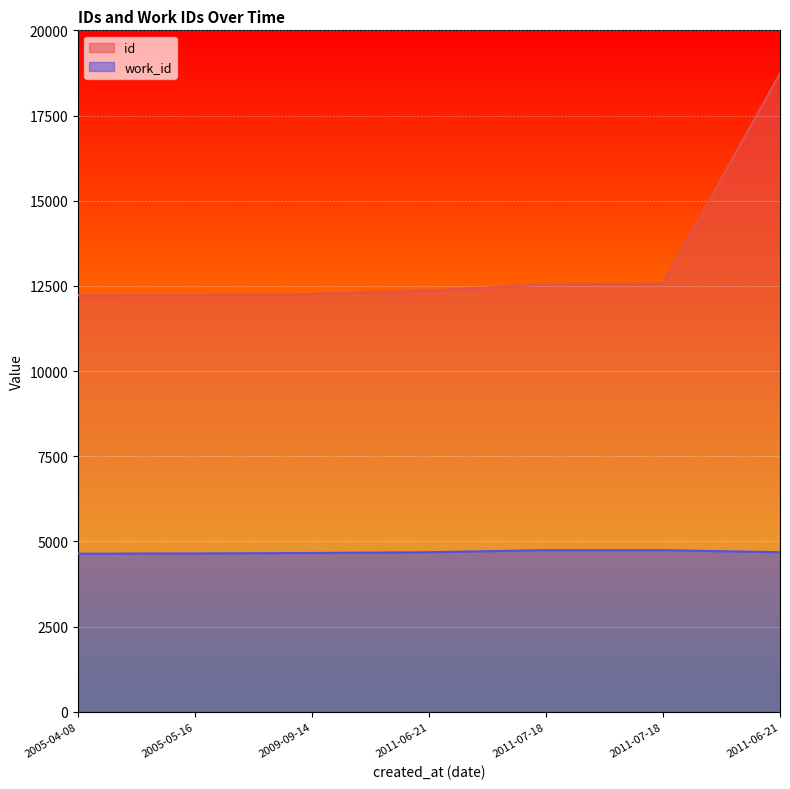

What is the difference between the second highest and second lowest values in the id series?

338